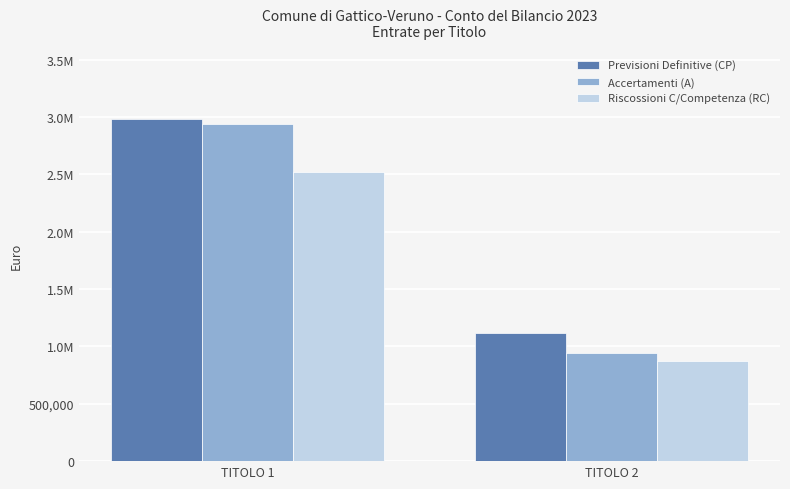

What are all the series names shown in the legend?

Previsioni Definitive (CP), Accertamenti (A), Riscossioni C/Competenza (RC)